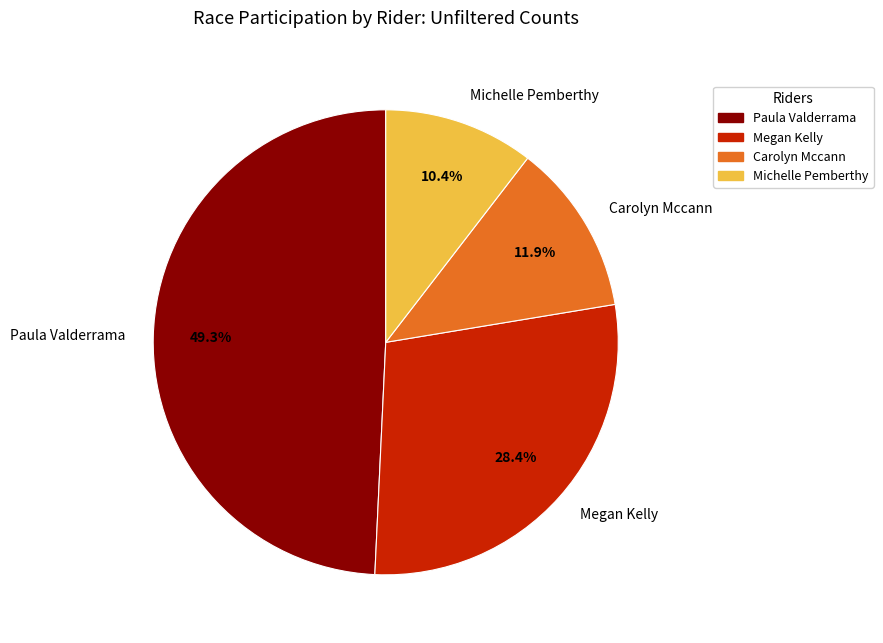

The Carolyn Mccann slice represents 25% of the pie. True or false?

False